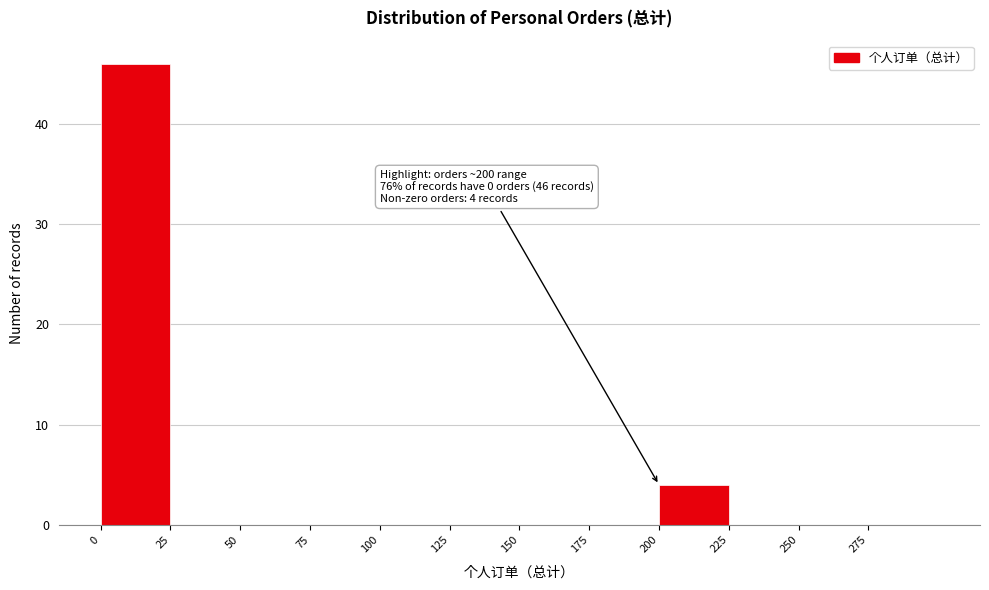

Which range on the x-axis has the tallest bar?

0 to 25